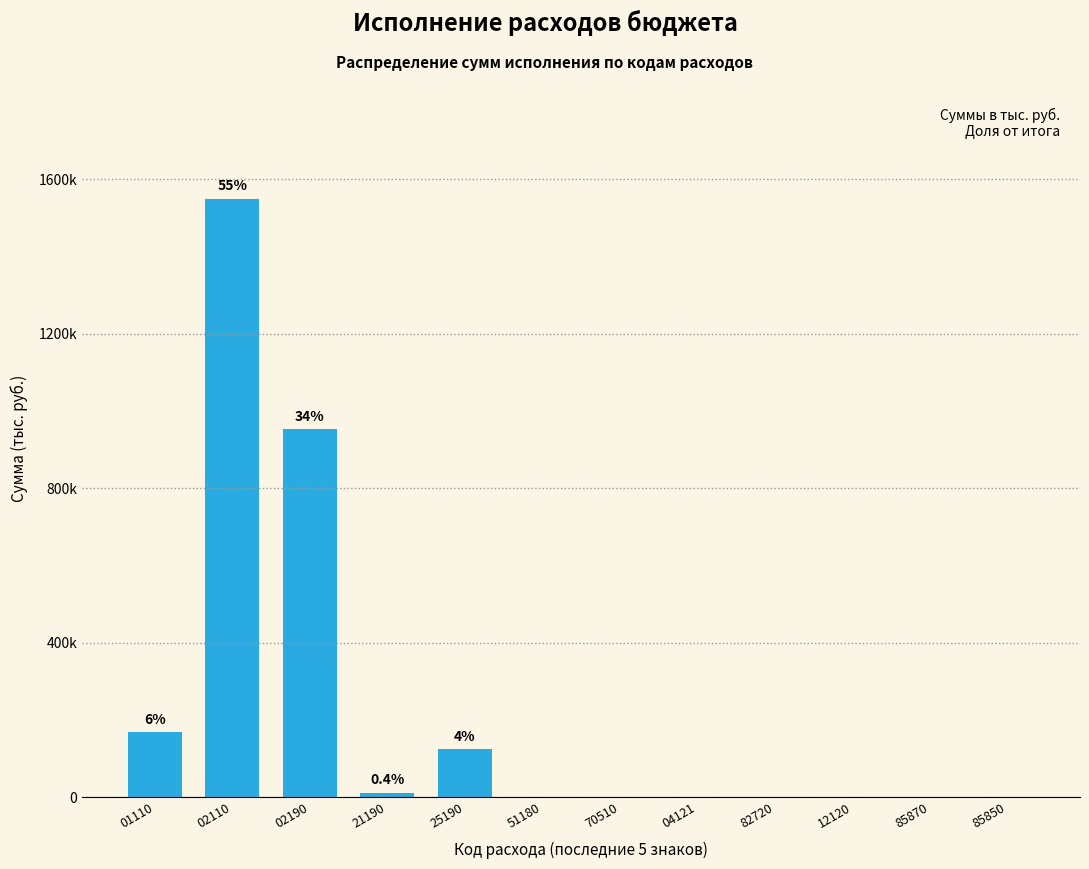

Are the bars horizontal?

No